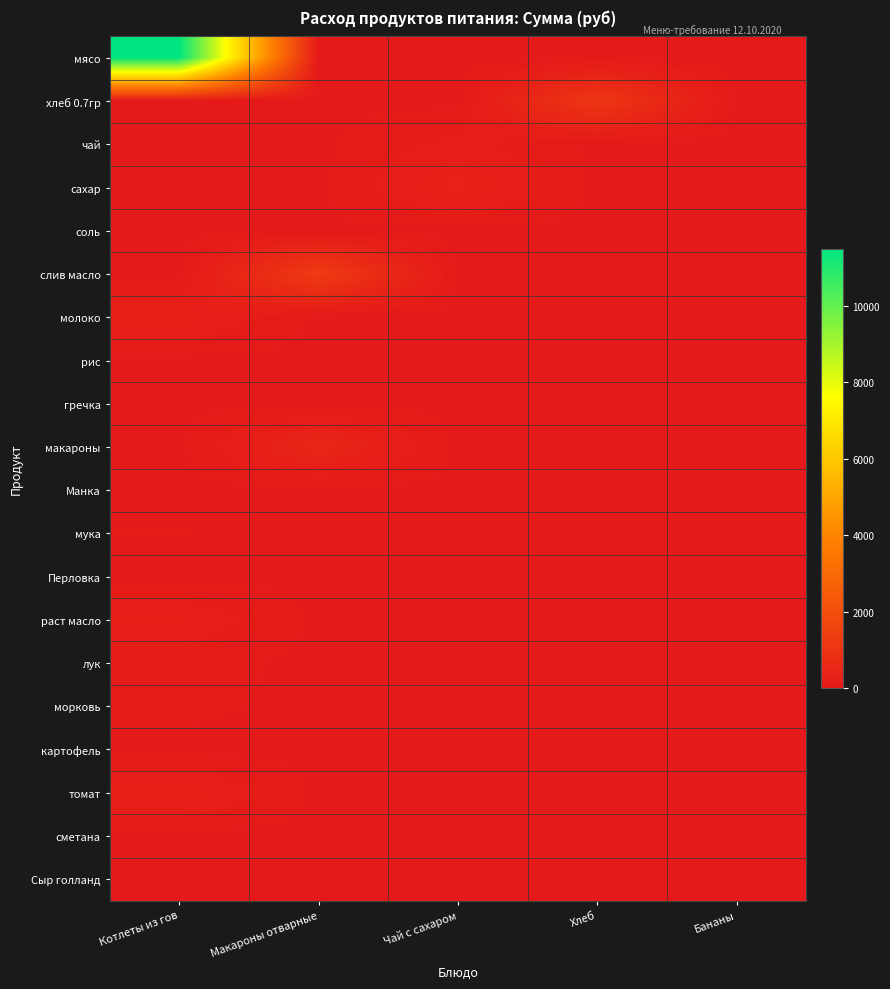

At which category is the sum across all series the highest?

Котлеты из гов